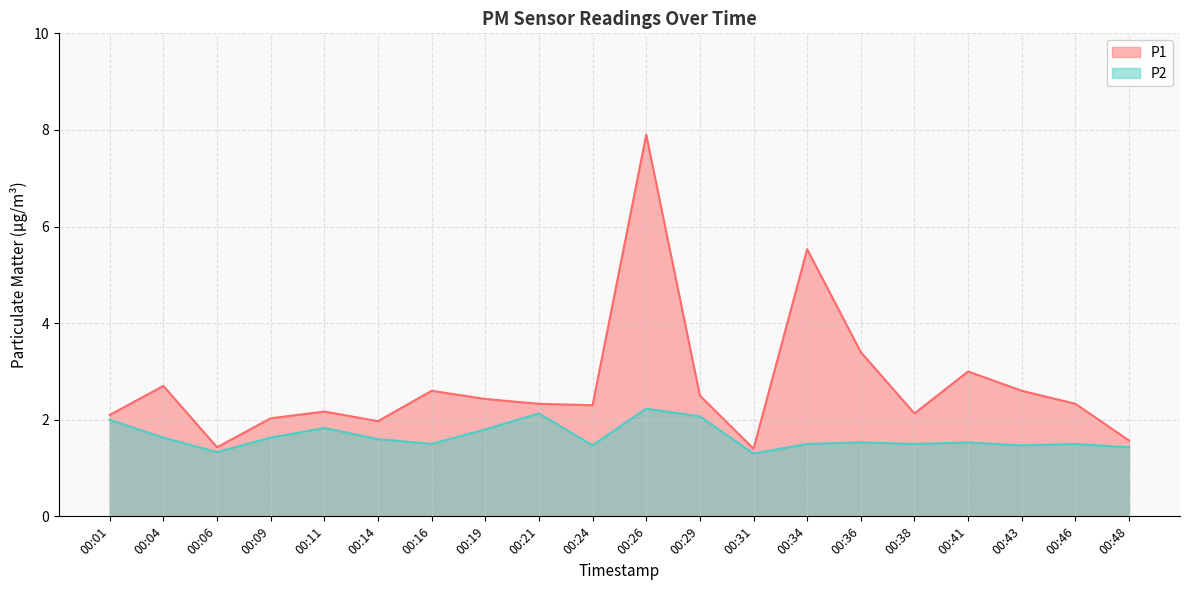

True or false: P2 has a value of 2.6 at 00:34.

False